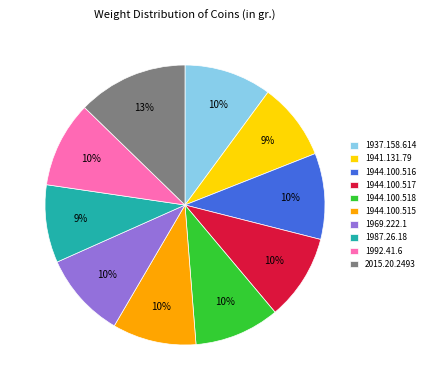

True or false: 1987.26.18 accounts for 17% of the total.

False